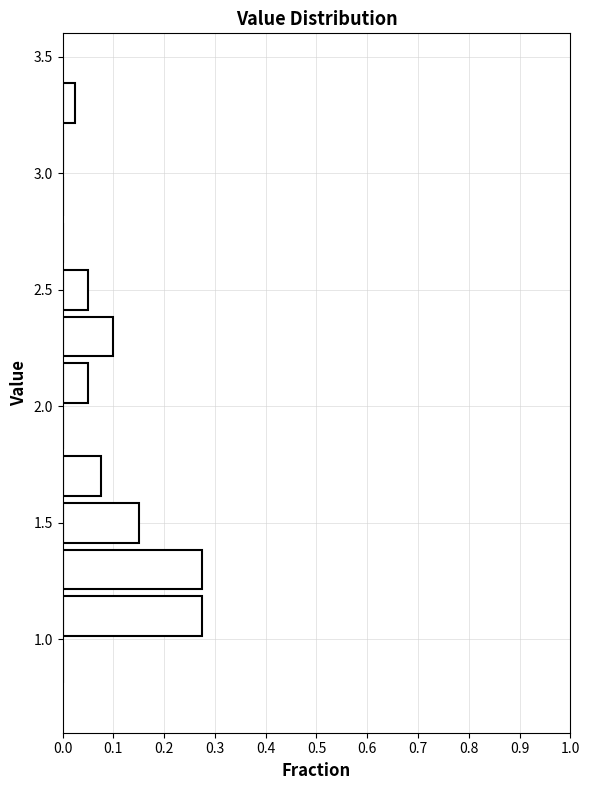

Reading bottom to top, transcribe this chart: for each bar, give the range it covers on the y-axis and its length. The values are not printed on the chart, so give them approximately, as read against the axis.

0.8 to 1.0: 0
1.0 to 1.2: 0.28
1.2 to 1.4: 0.28
1.4 to 1.6: 0.15
1.6 to 1.8: 0.08
1.8 to 2.0: 0
2.0 to 2.2: 0.05
2.2 to 2.4: 0.10
2.4 to 2.6: 0.05
2.6 to 2.8: 0
2.8 to 3.0: 0
3.0 to 3.2: 0
3.2 to 3.4: 0.03